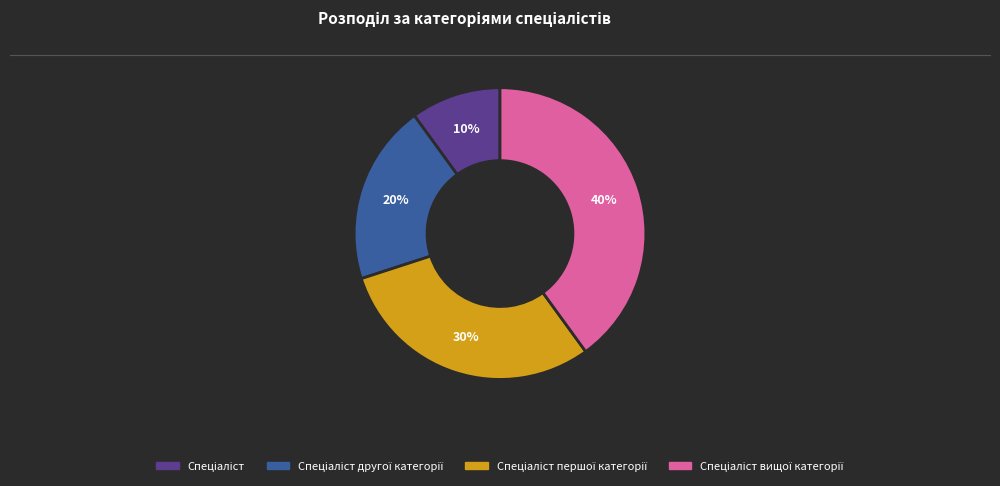

To the nearest percent, what is the difference between the largest and smallest slice percentages?

30%